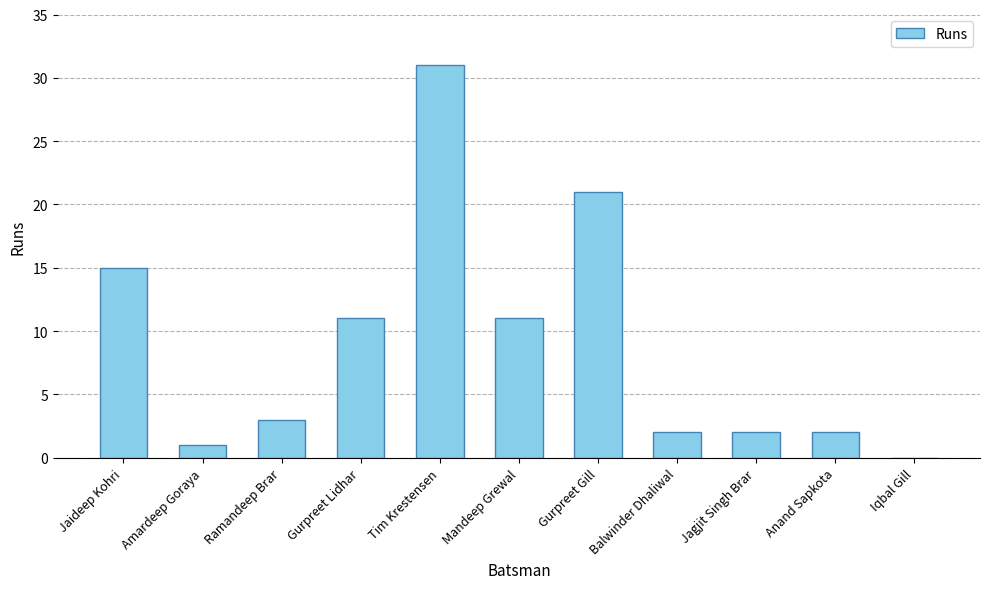

Count the number of data series in this chart.

1